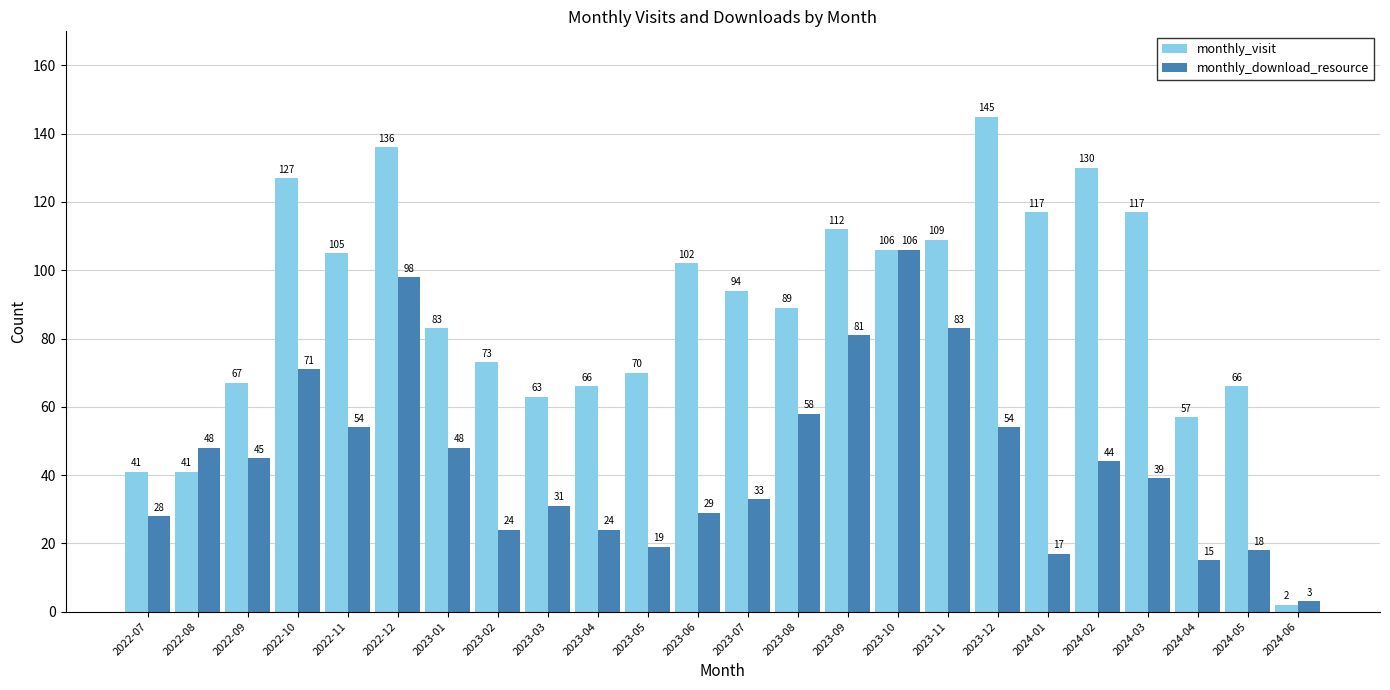

True or false: monthly_download_resource has a value of 29 at 2023-06.

True